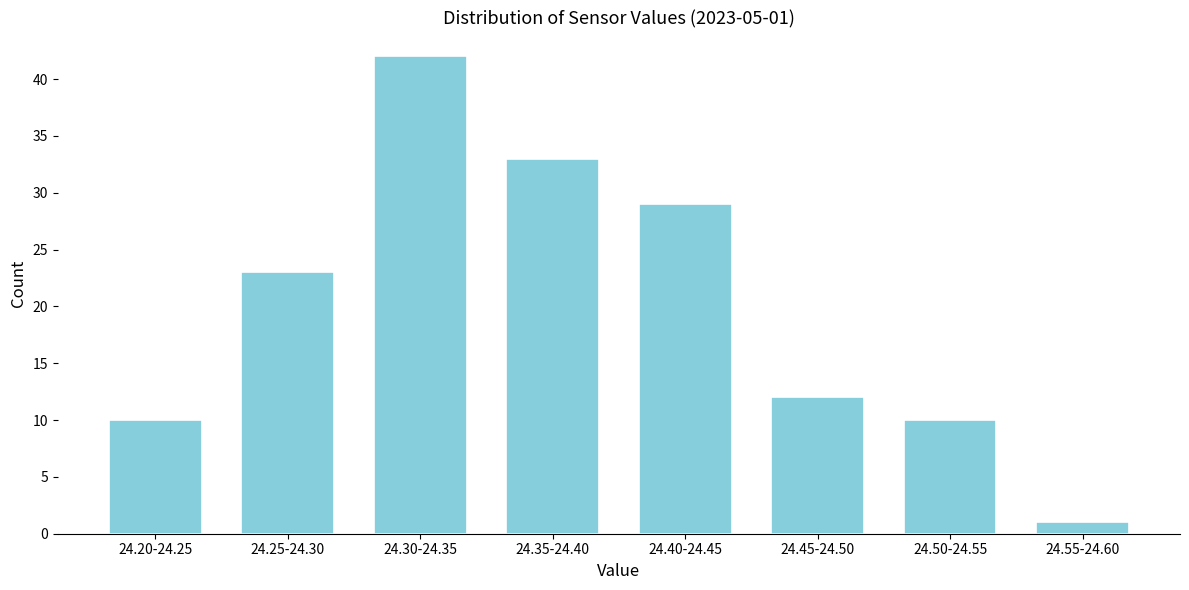

Reading right to left, what are all the values shown in this chart?

24.55-24.60=1	24.50-24.55=10	24.45-24.50=12	24.40-24.45=29	24.35-24.40=33	24.30-24.35=42	24.25-24.30=23	24.20-24.25=10